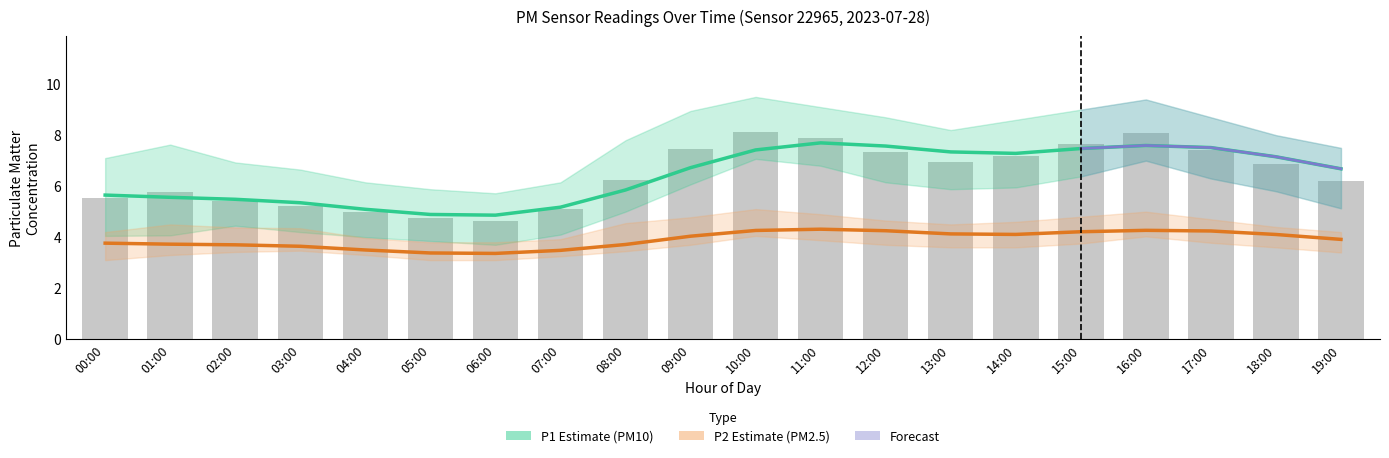

List the labels in order of value, largest first.

10:00, 16:00, 11:00, 15:00, 09:00, 17:00, 12:00, 14:00, 13:00, 18:00, 08:00, 19:00, 01:00, 00:00, 02:00, 03:00, 07:00, 04:00, 05:00, 06:00